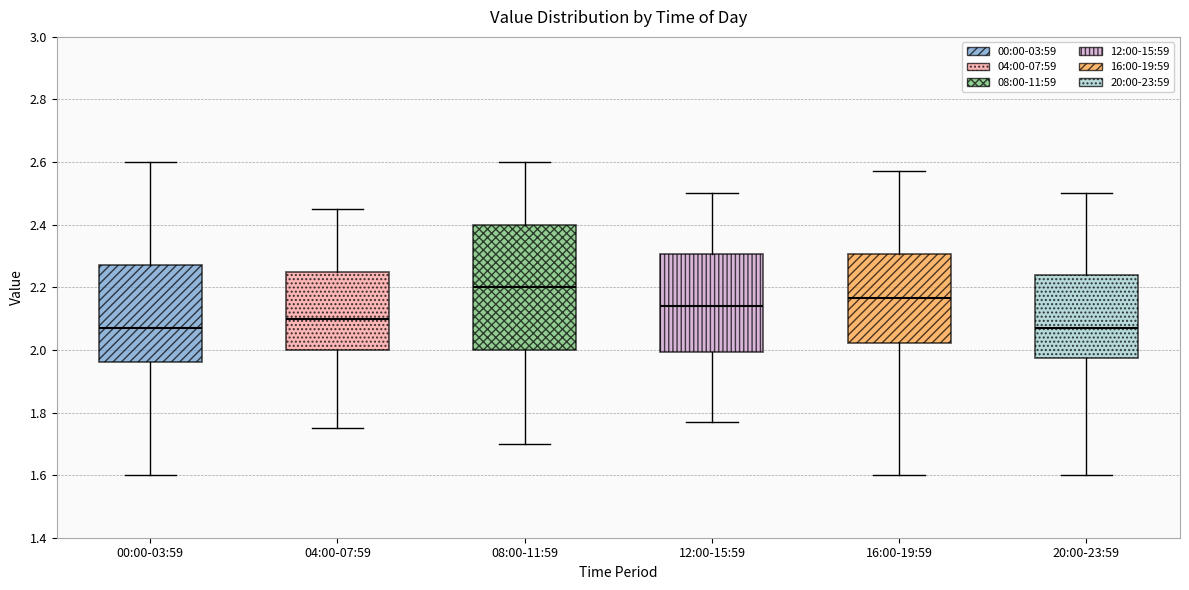

Where does the lower whisker of the box for 04:00-07:59 end on the y-axis? The values are not printed on the chart, so give them approximately, as read against the axis.

1.76